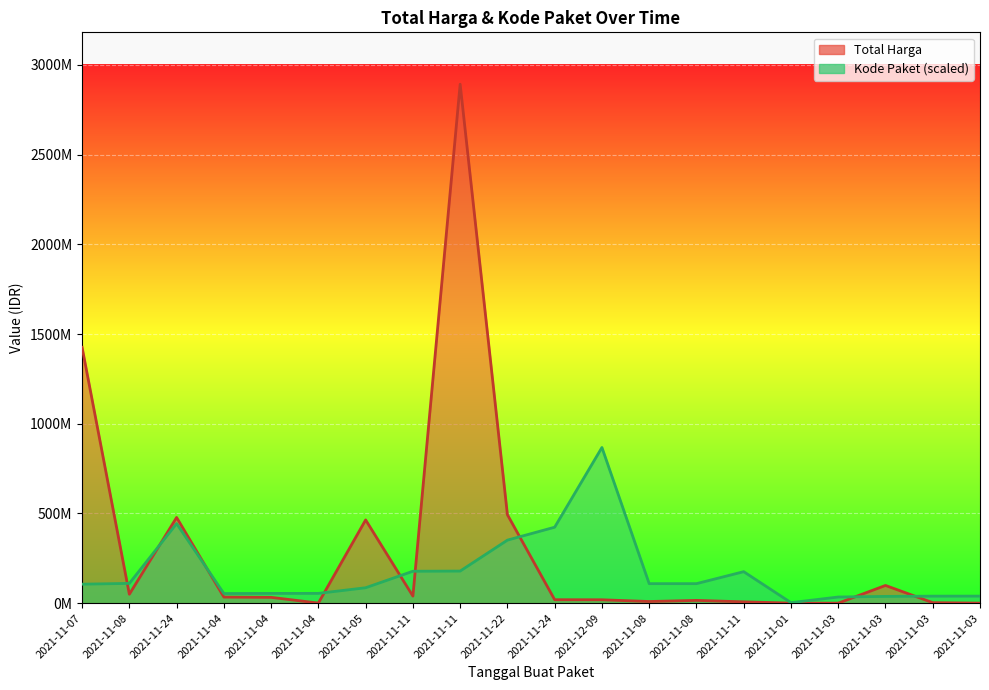

After their last crossing, which series has the higher values: Total Harga or Kode Paket (scaled)?

Kode Paket (scaled)